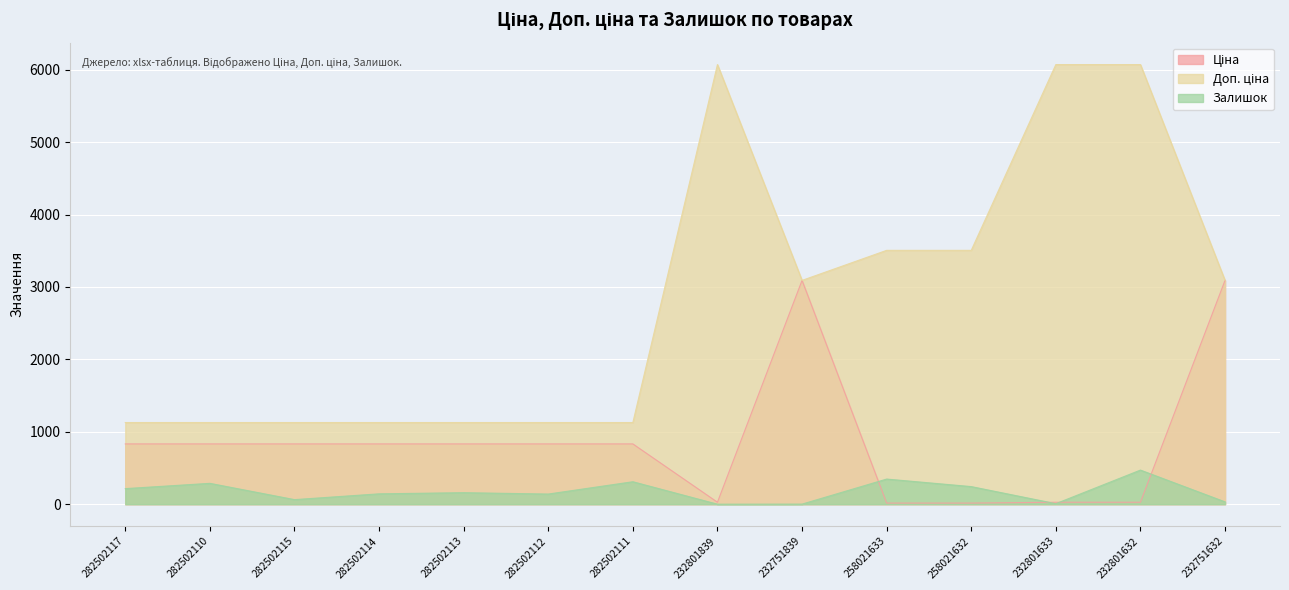

What is the lowest value of the Ціна series?

15.6